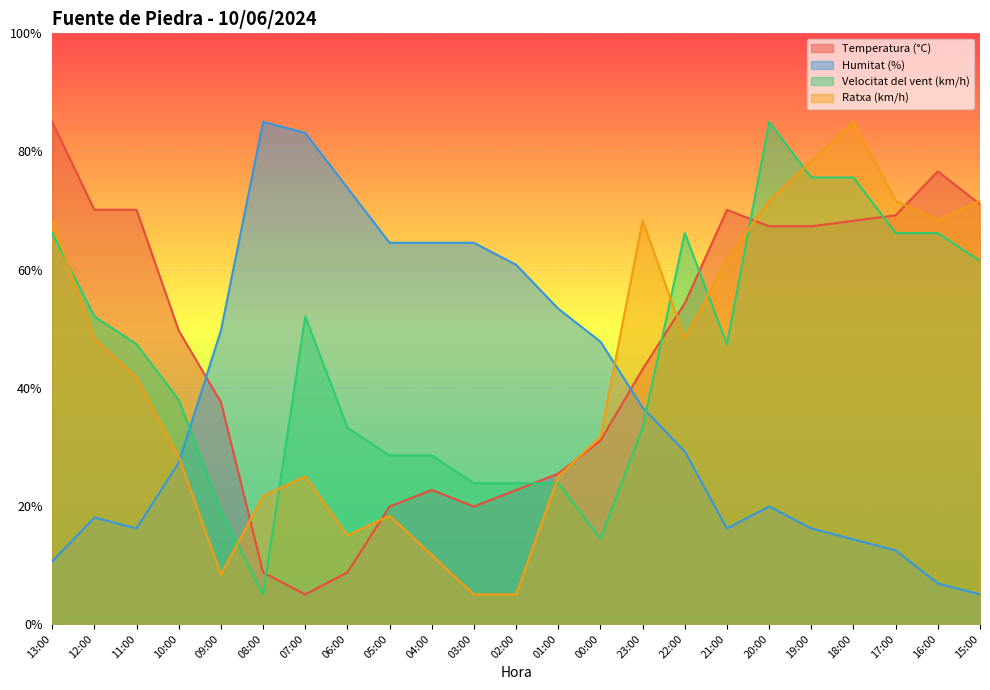

In Ratxa (km/h), how many points are lower than both neighbors (excluding endpoints)?

4